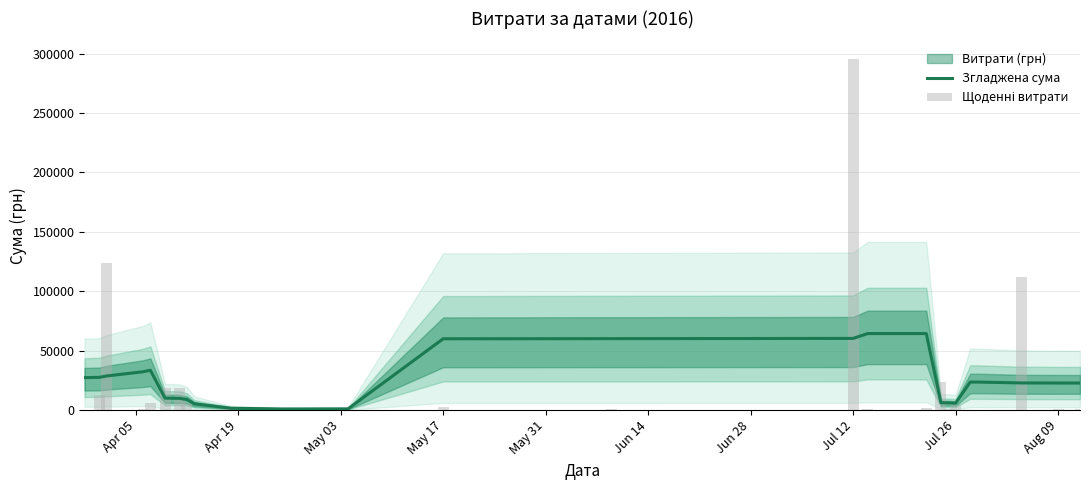

Does the chart contain any negative values?

No